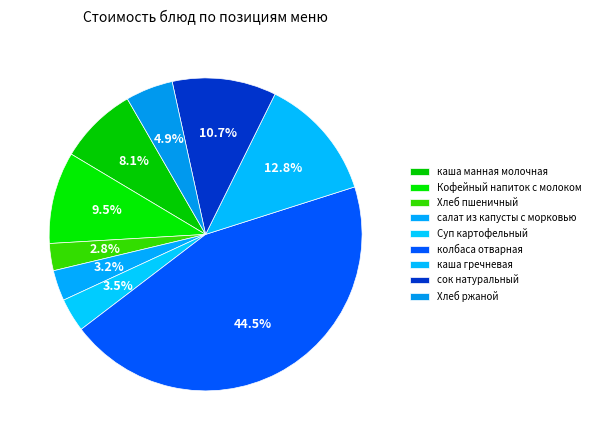

What percentage is NOT represented by Хлеб пшеничный?

97.2%